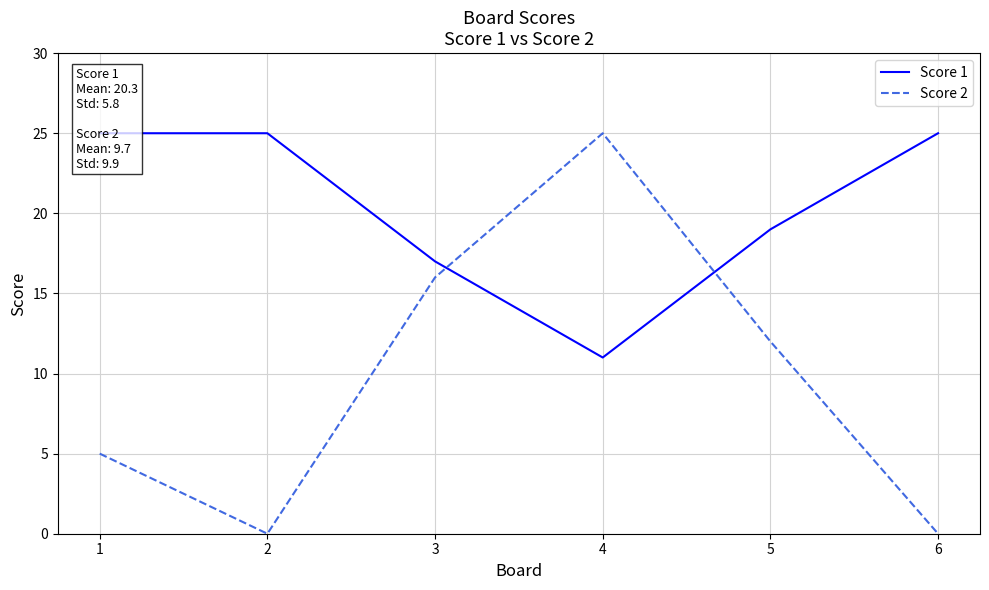

How many times do Score 2 and Score 1 cross each other?

2